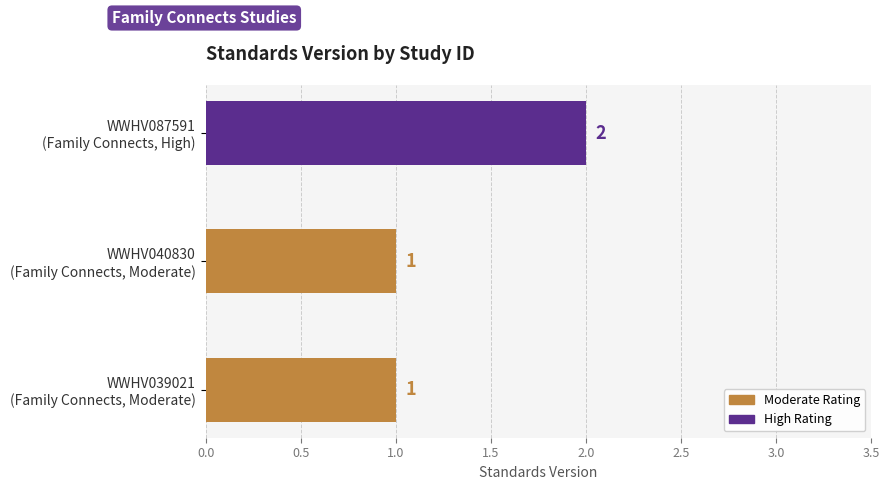

Count the values in the range 1 to 2.

3